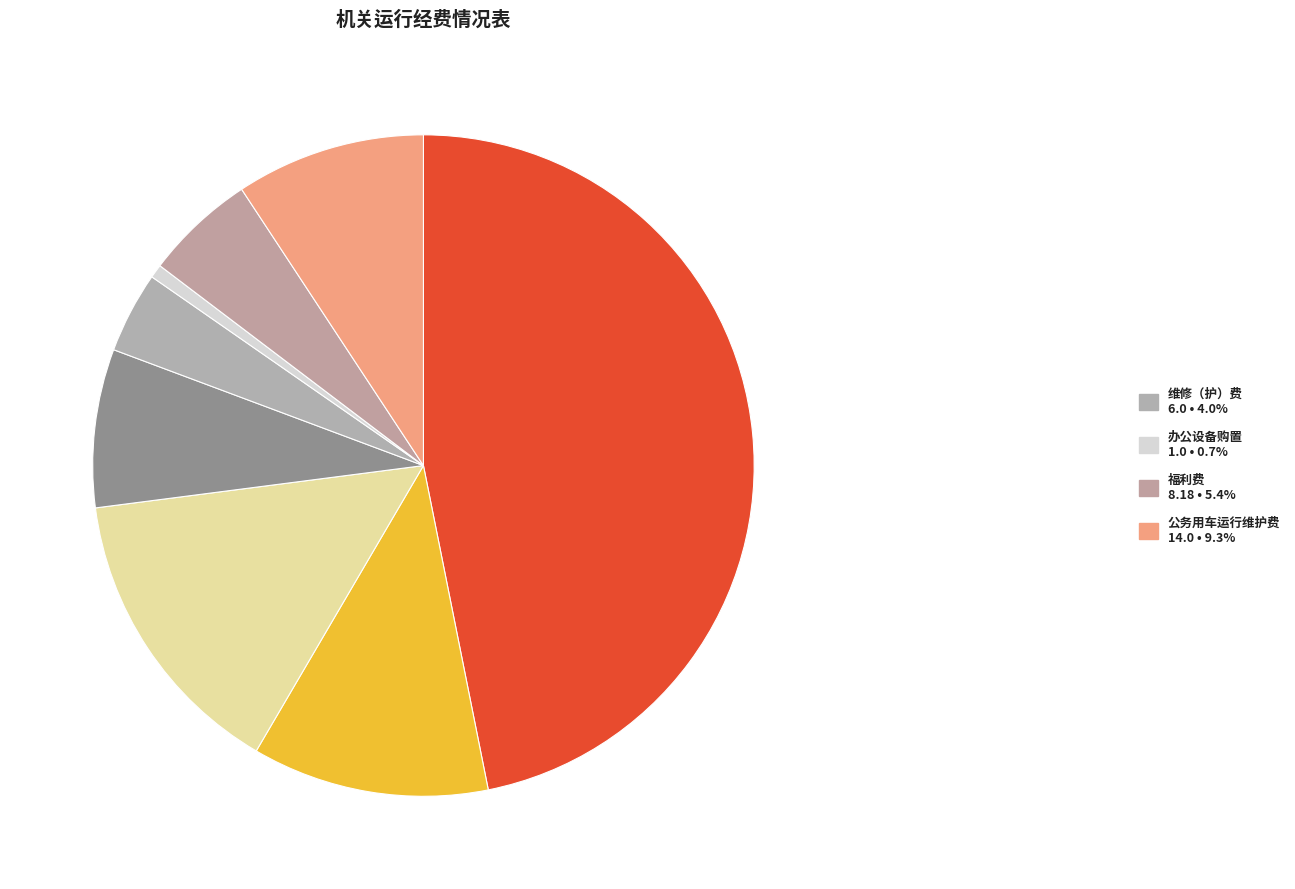

Count the number of slices in the pie.

8